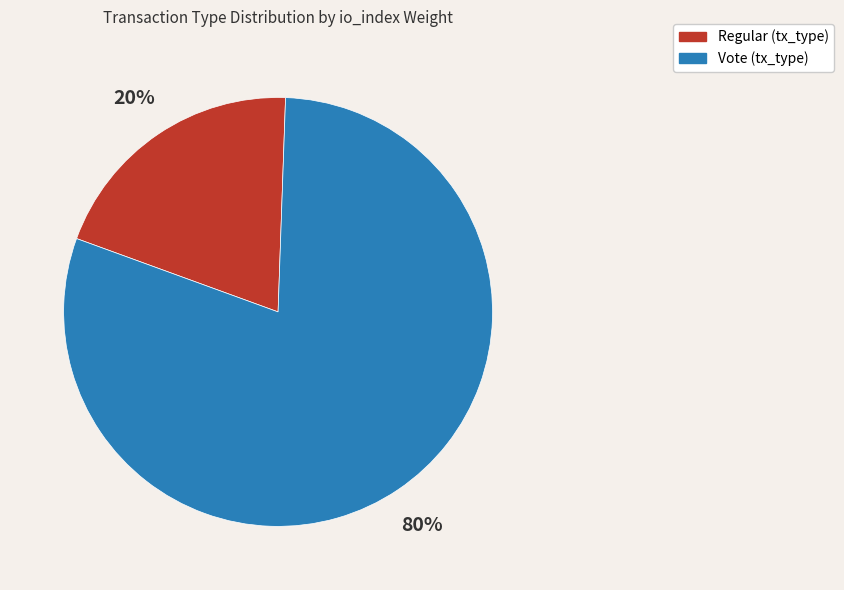

Is there any slice that represents more than half of the pie?

Yes